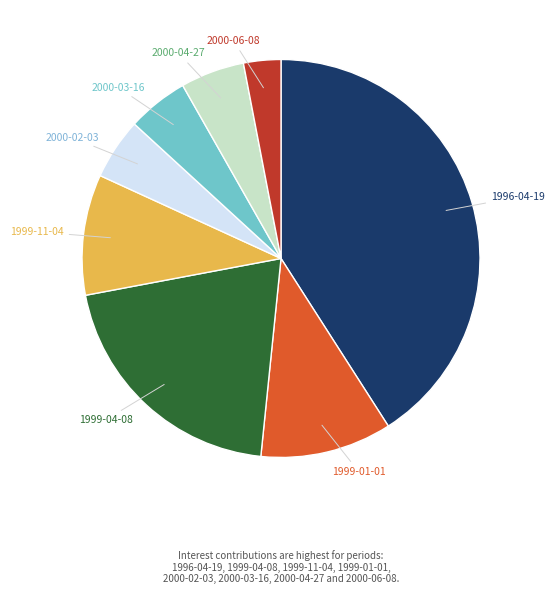

Is it true that 2000-04-27 is 5% of the pie?

True